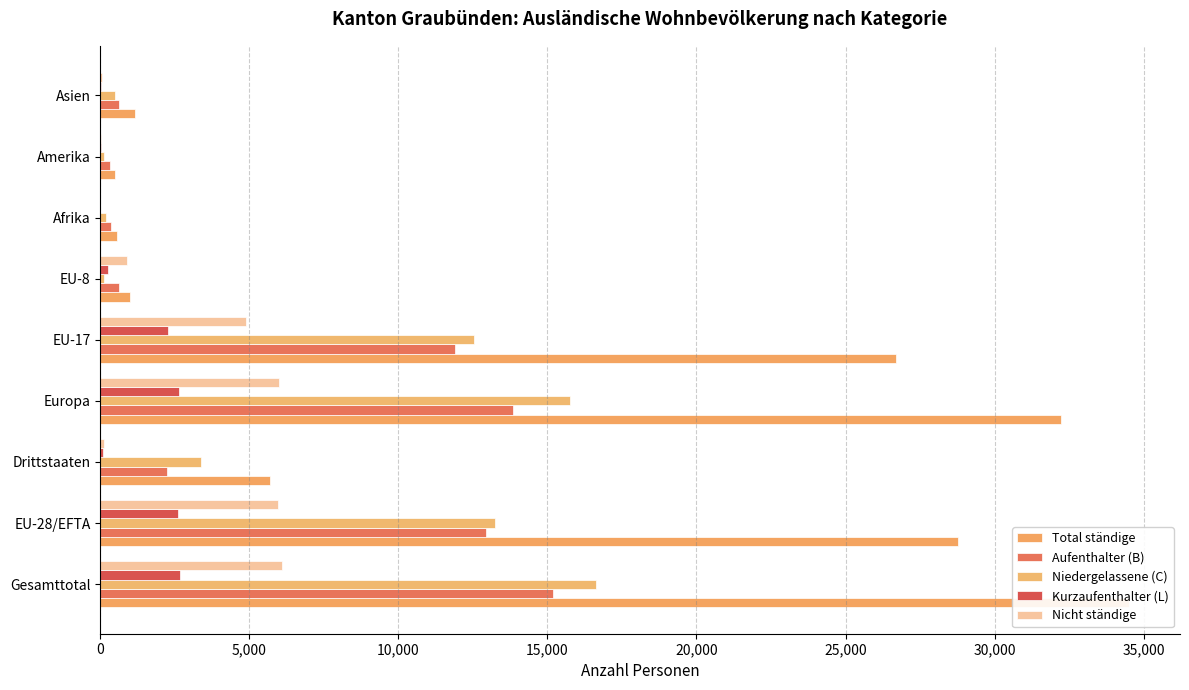

Which series has the largest range (max minus min)?

Total ständige